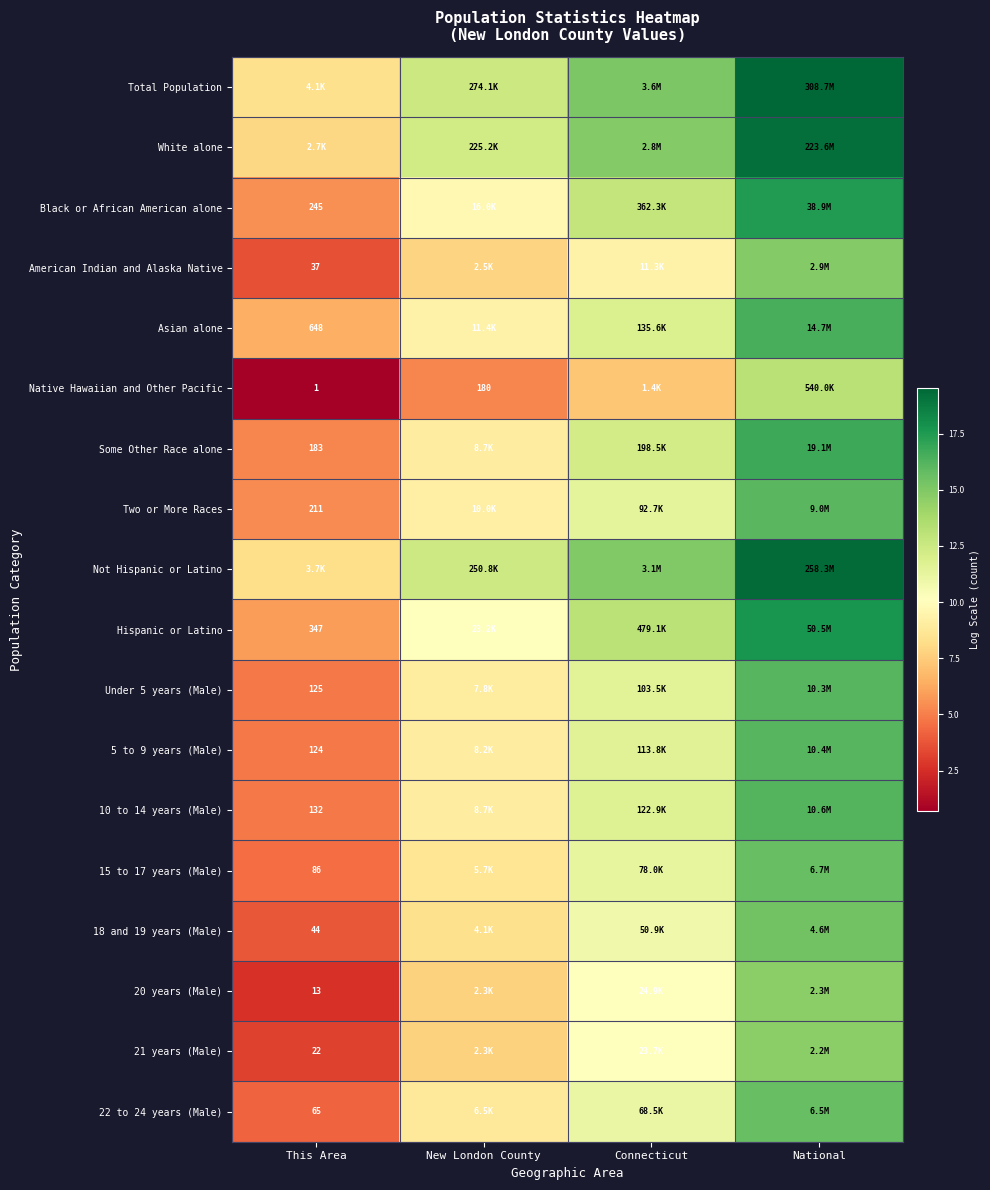

At which category is the sum across all series the highest?

National